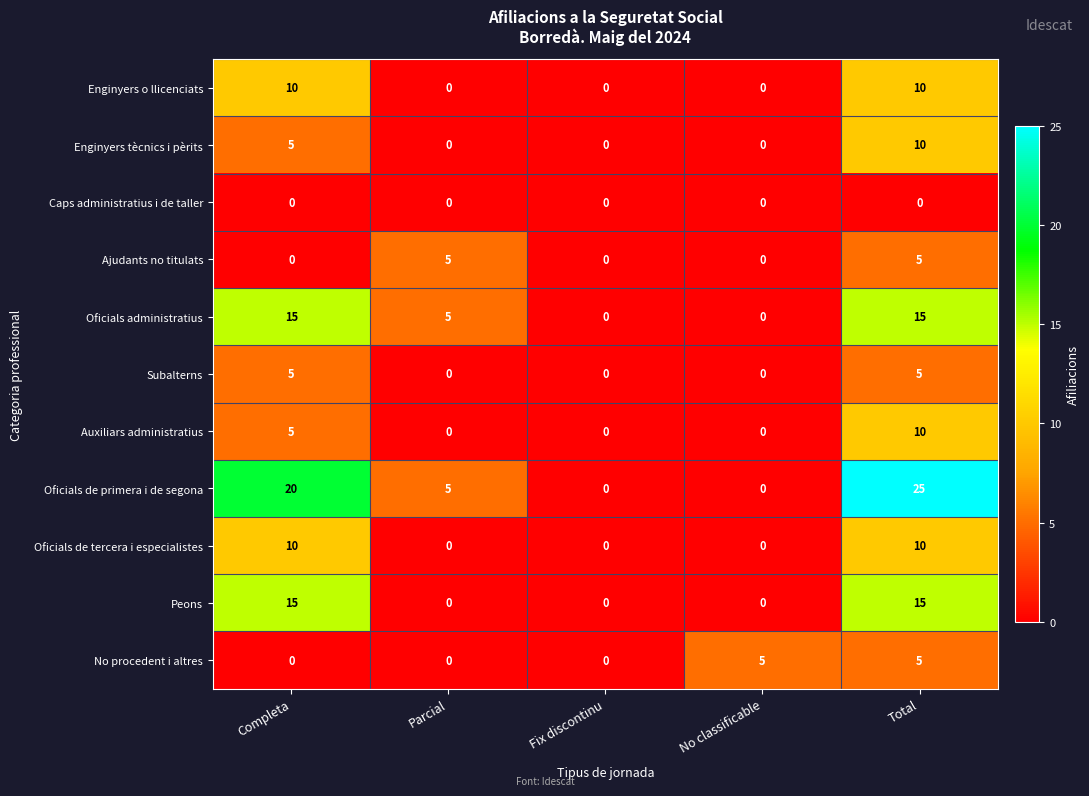

Is the value of Oficials de primera i de segona at Fix discontinu greater than the value of Enginyers tècnics i pèrits at Completa?

No